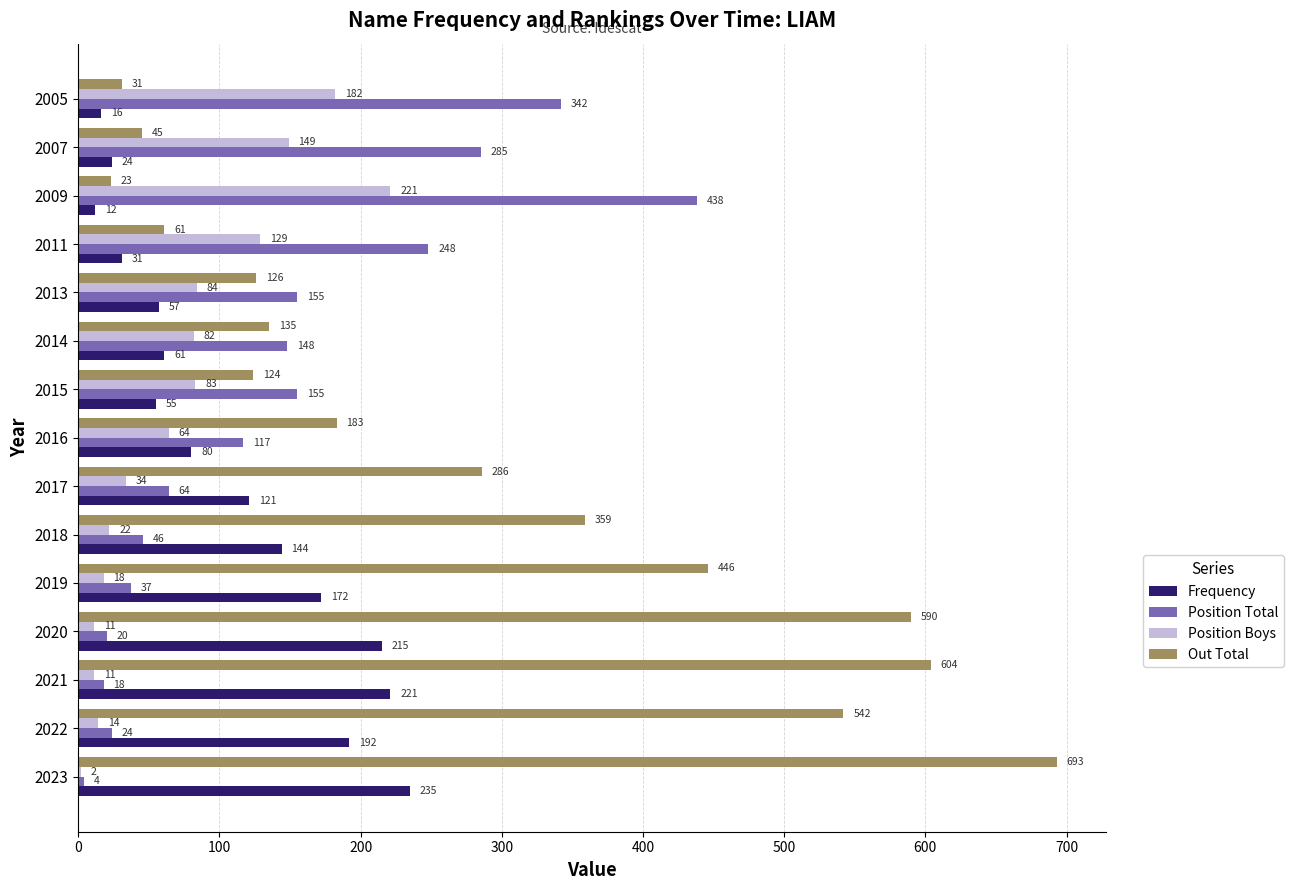

Which category has the highest value across all series?

2023